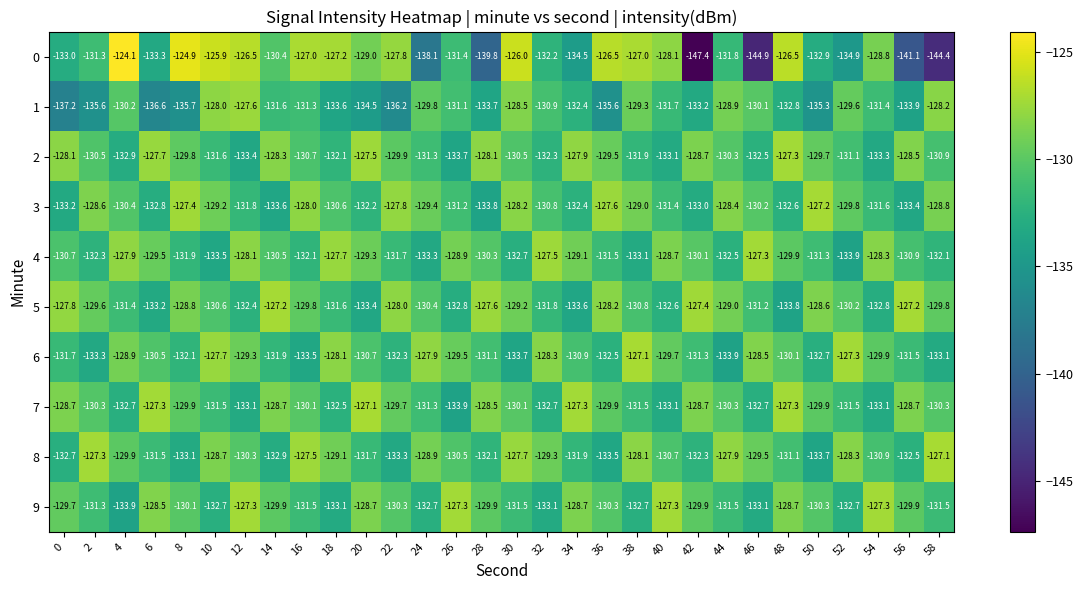

Which series has the largest total across all categories?

5